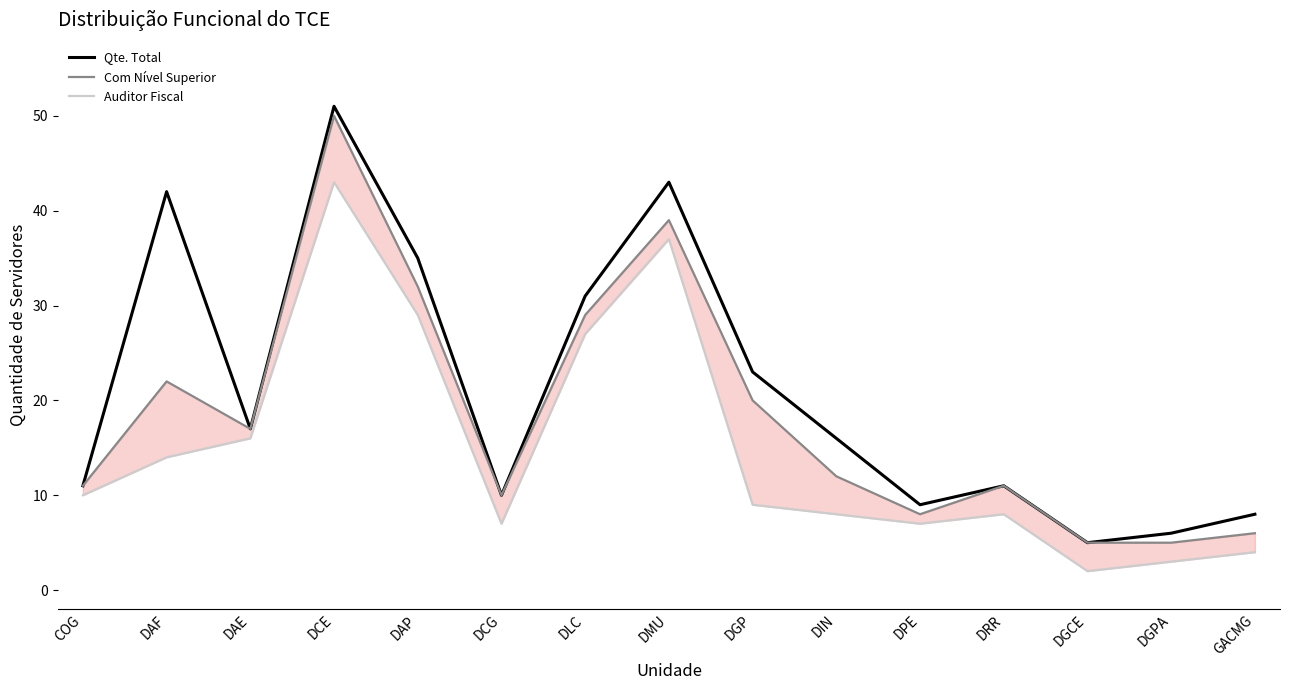

List the series in order of their overall mean, highest first.

Qte. Total, Com Nível Superior, Auditor Fiscal